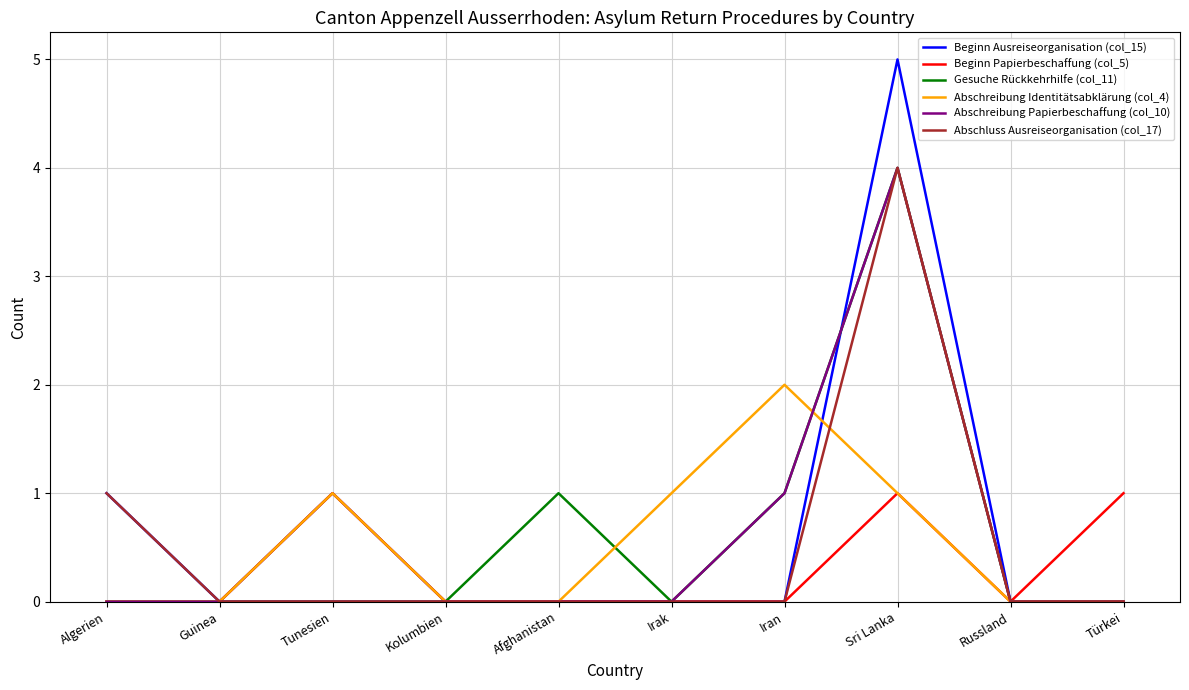

True or false: Abschreibung Identitätsabklärung (col_4) has more than 0 interior local peaks.

True